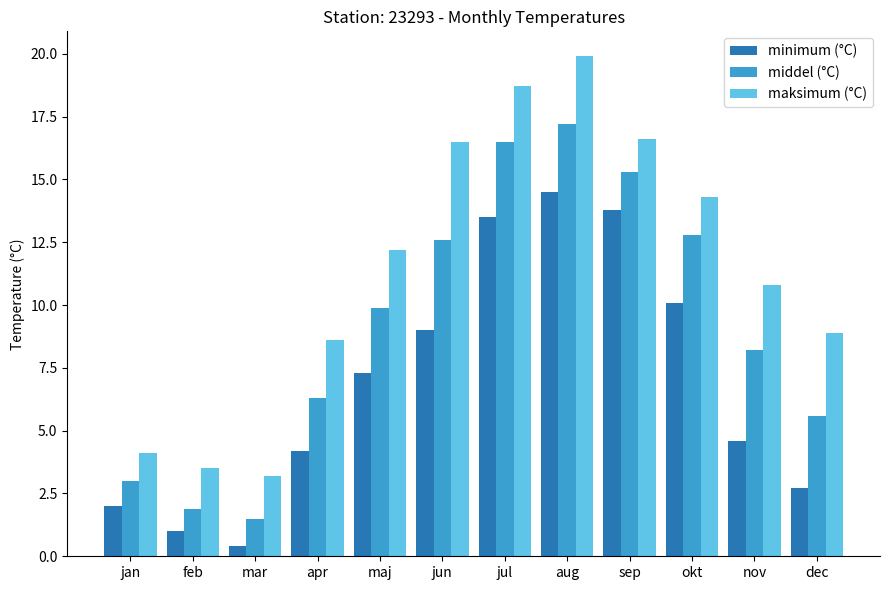

What position from the right is maj?

8